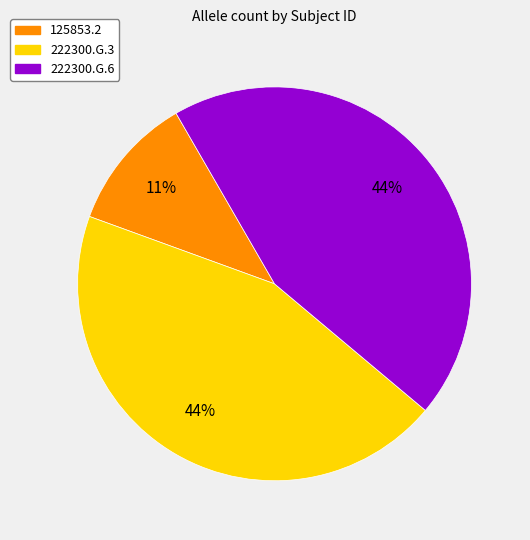

Does 222300.G.3 account for over 50% of the chart?

No